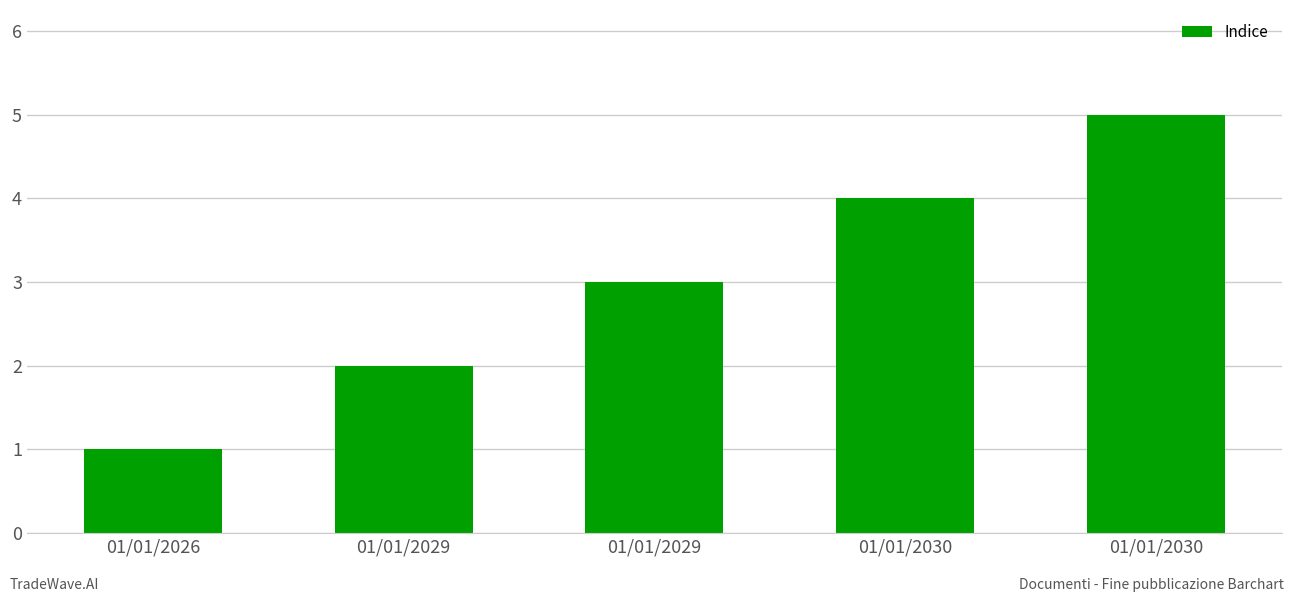

How many distinct data groups are displayed?

1